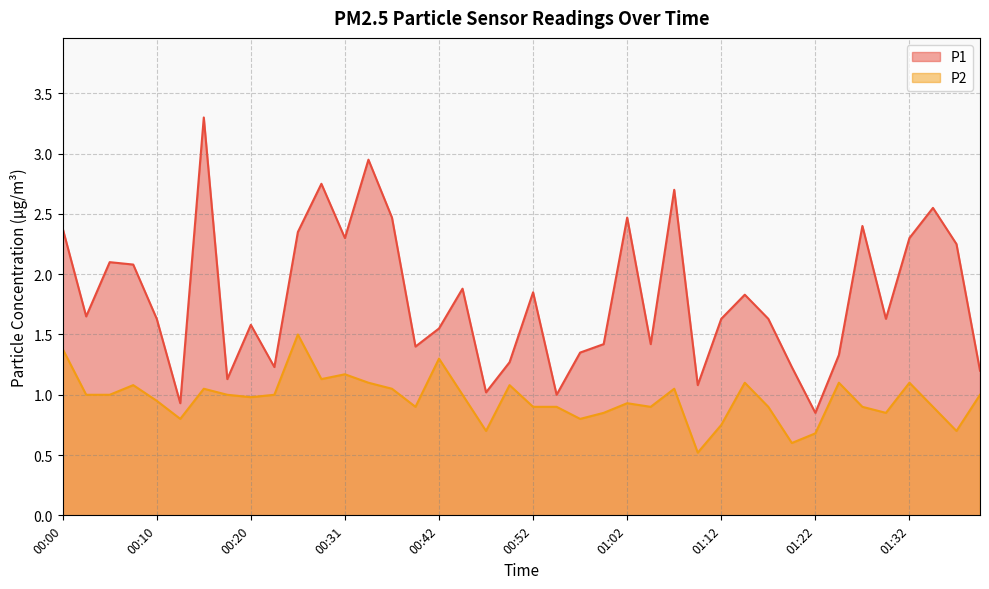

True or false: P1 and P2 intersect in this chart.

False